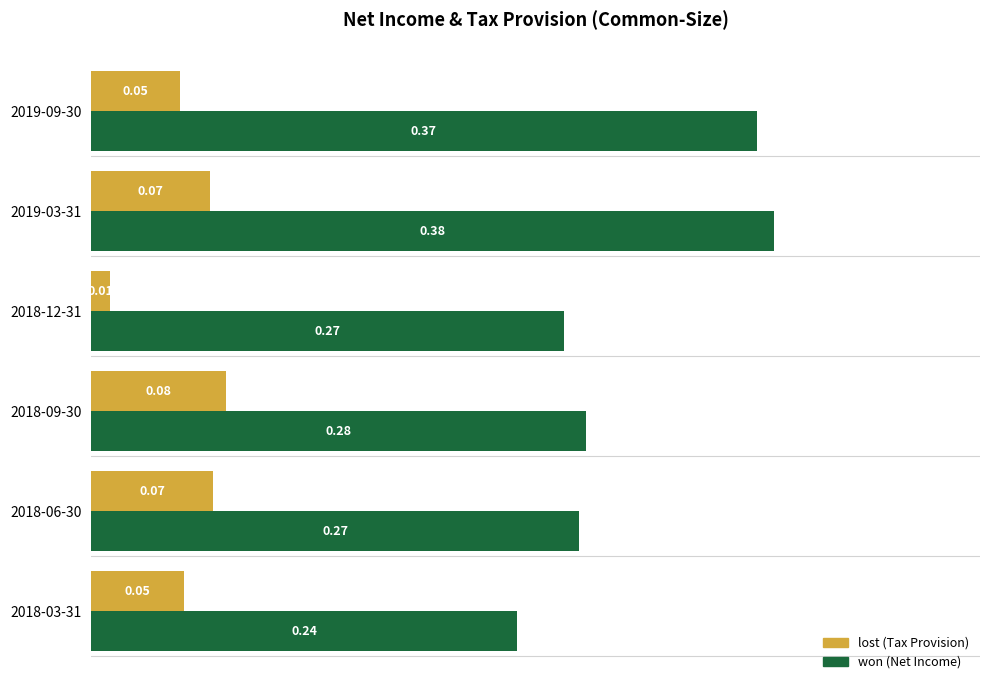

At which category is the sum across all series the highest?

2019-03-31